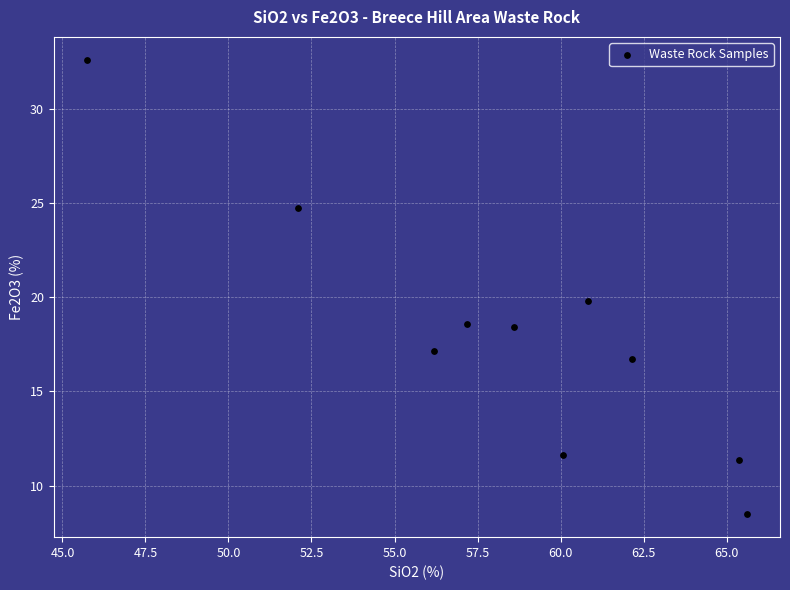

What is the average X value?

58.4